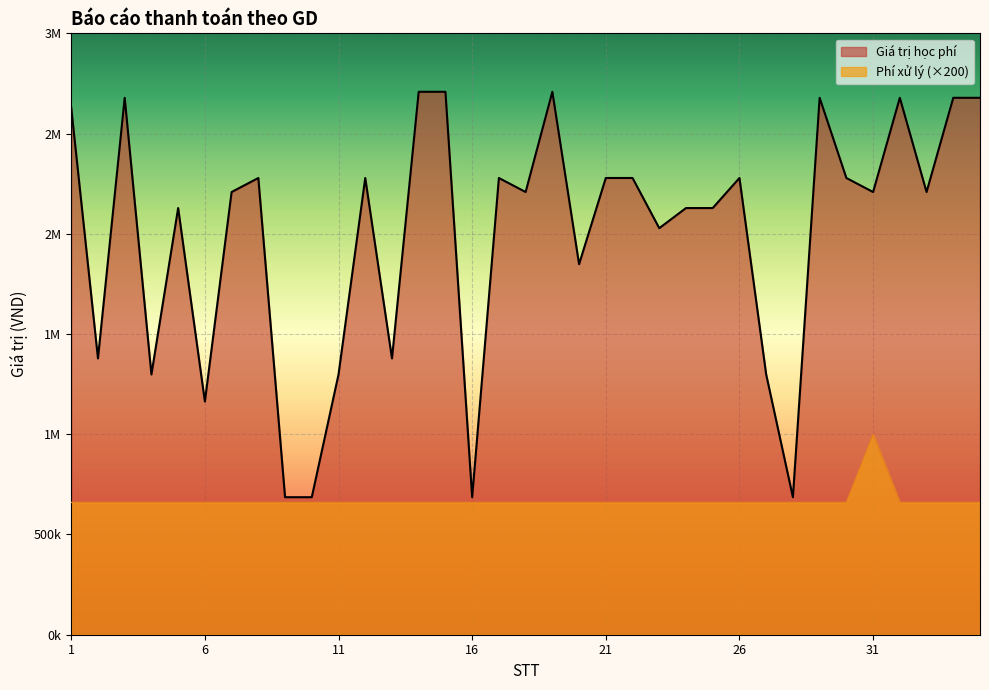

Read the Giá trị học phí value at 28.

686000